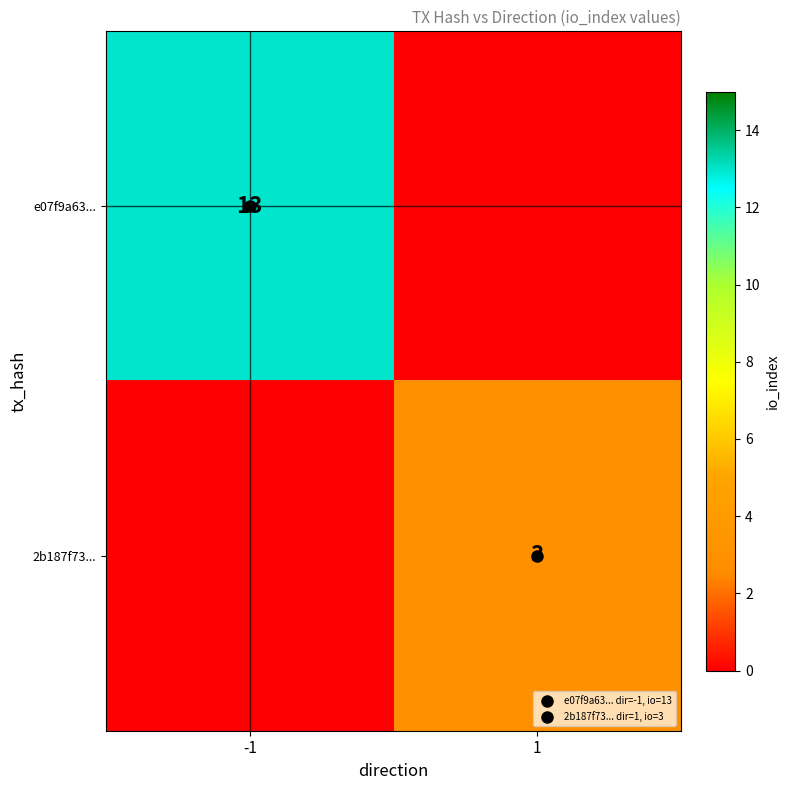

How many distinct data groups are displayed?

2